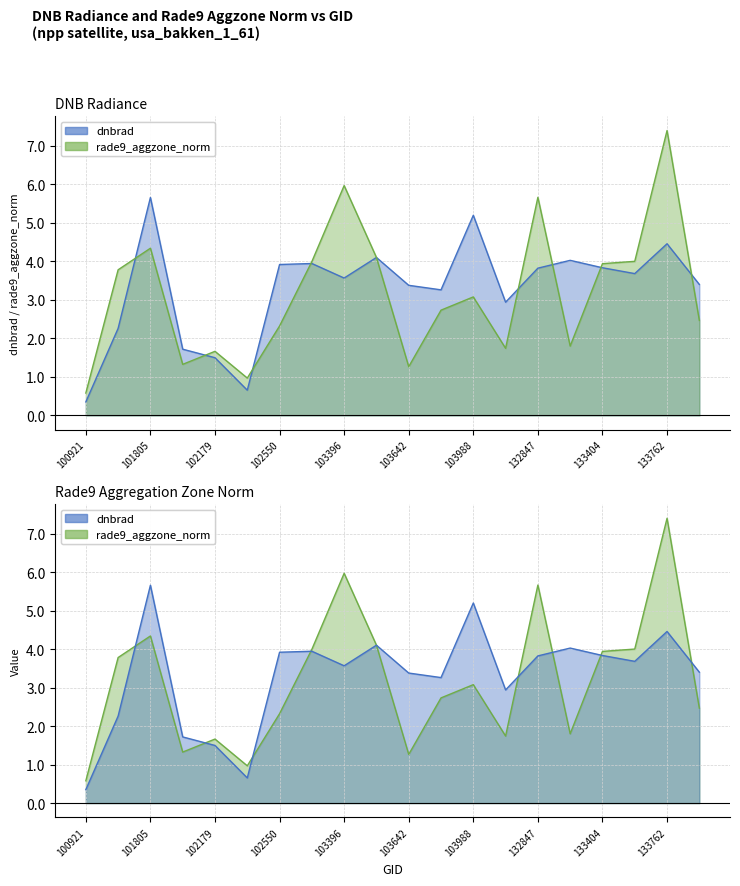

Is the value of rade9_aggzone_norm at 103396 greater than the value of dnbrad at 102179?

Yes